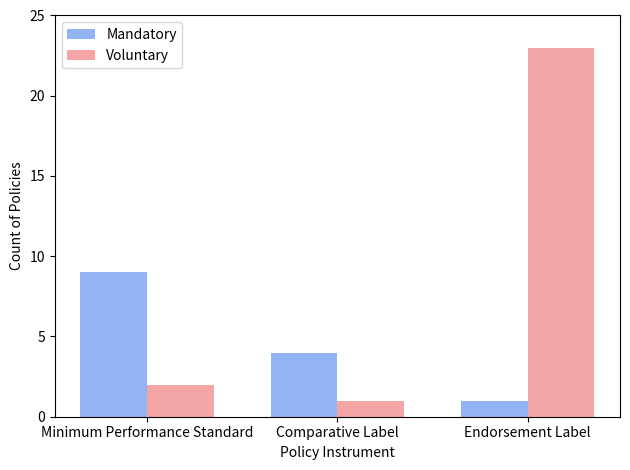

What is the label of the 1st bar from the left?

Minimum Performance Standard